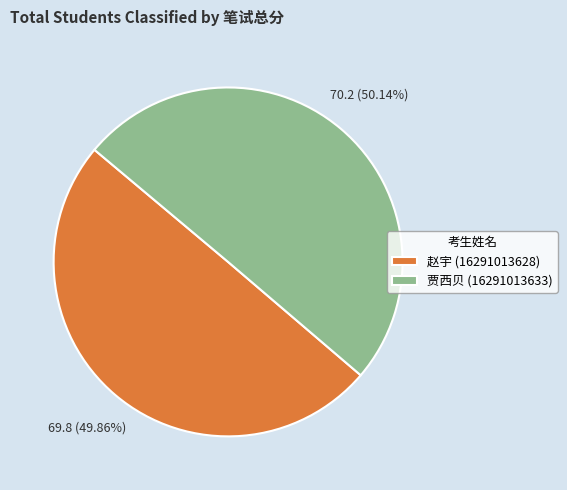

Is there a majority slice in this chart?

Yes